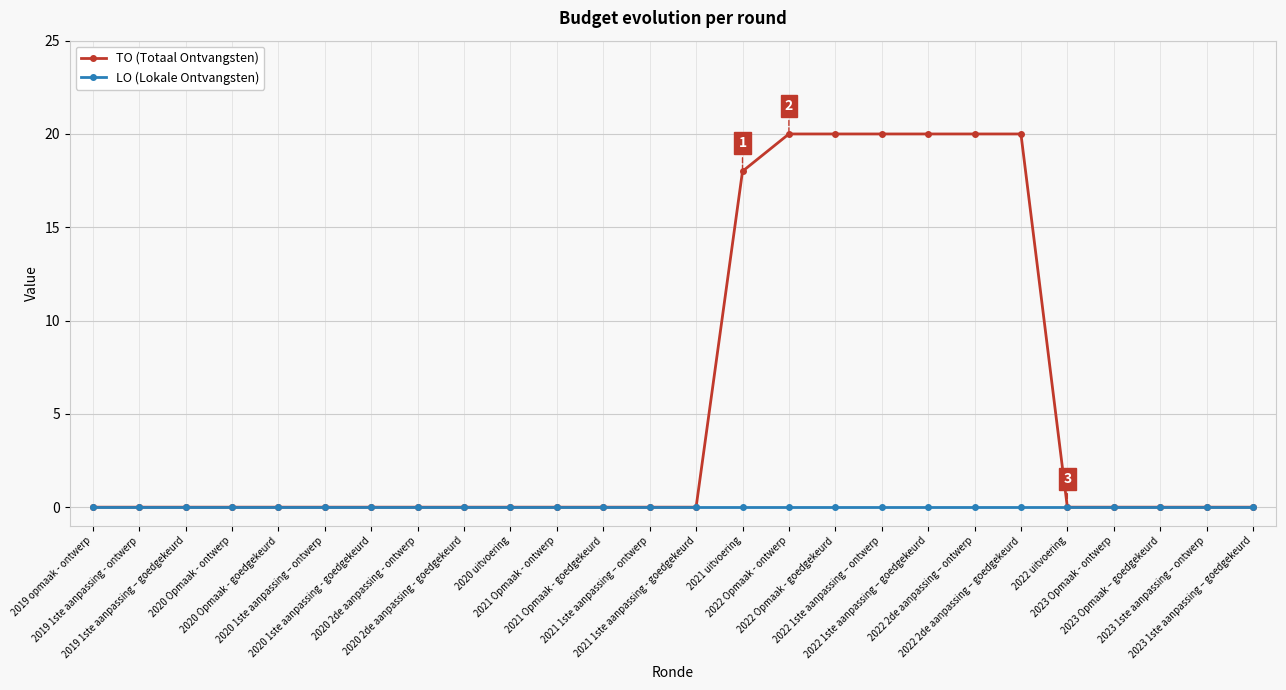

What is the label of the 7th point from the left?

2020 1ste aanpassing - goedgekeurd